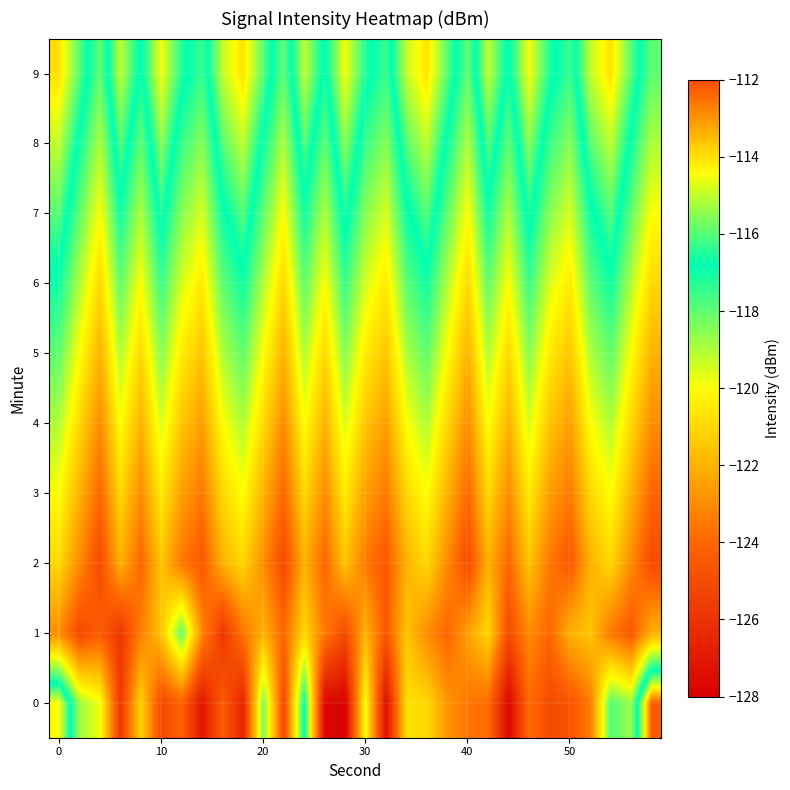

Count the number of data series in this chart.

10